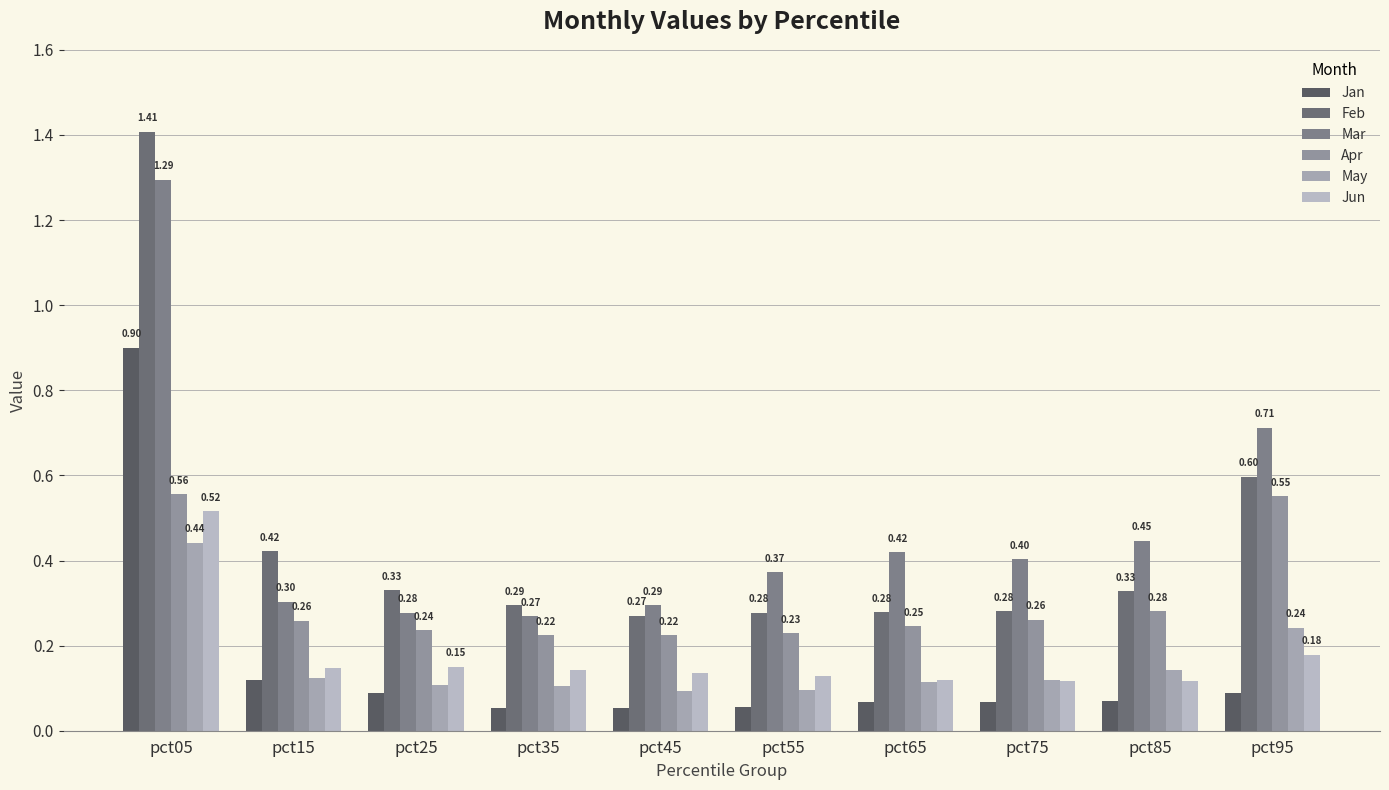

At which label does Feb reach its peak?

pct05